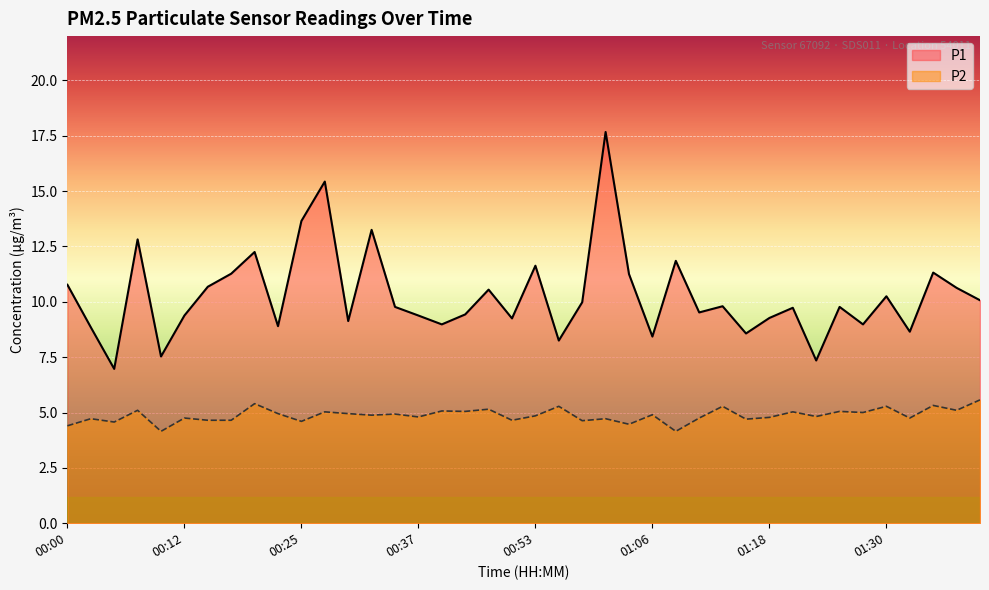

How many categories are shown in the chart?

40